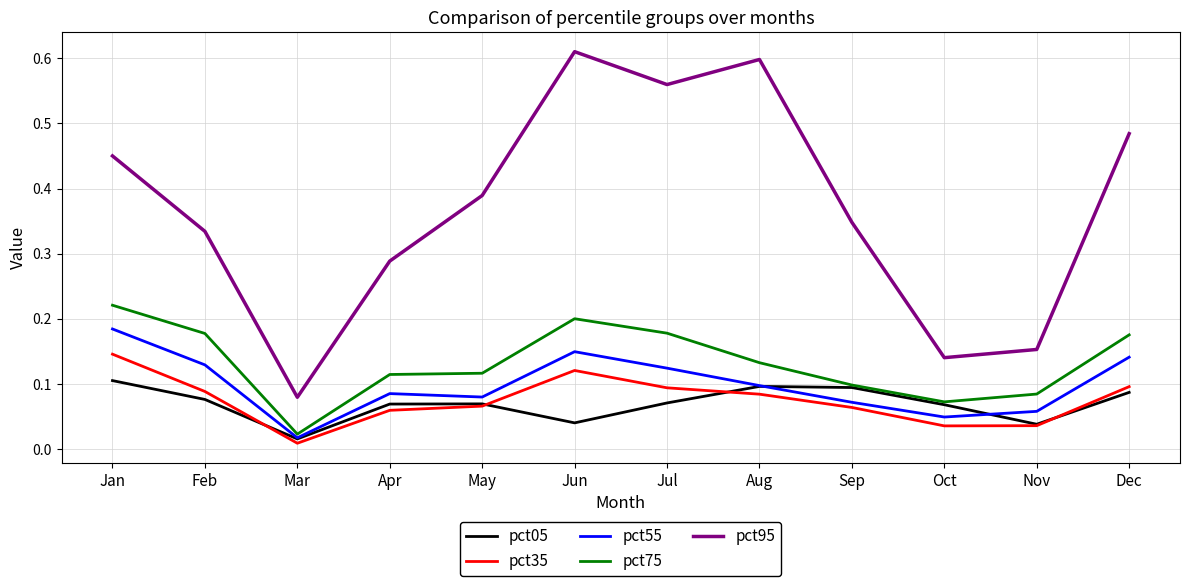

Rank the series at Jun from lowest to highest value.

pct05, pct35, pct55, pct75, pct95